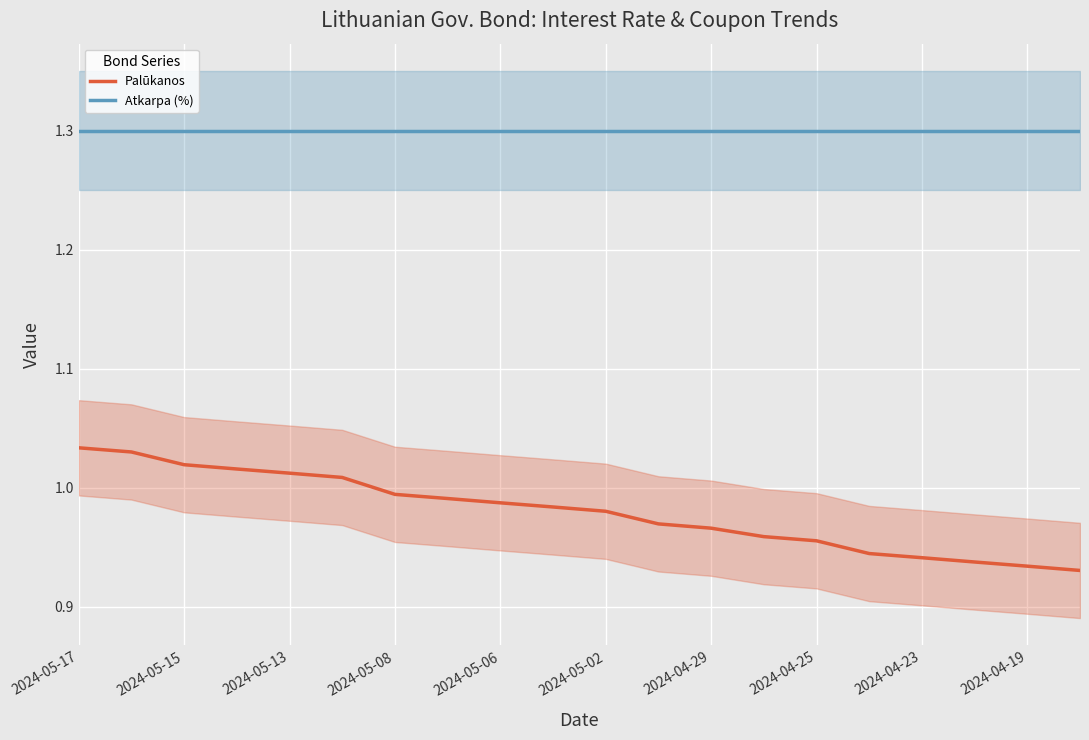

The Atkarpa (%) series shows 0.4 at 2024-04-23. True or false?

False